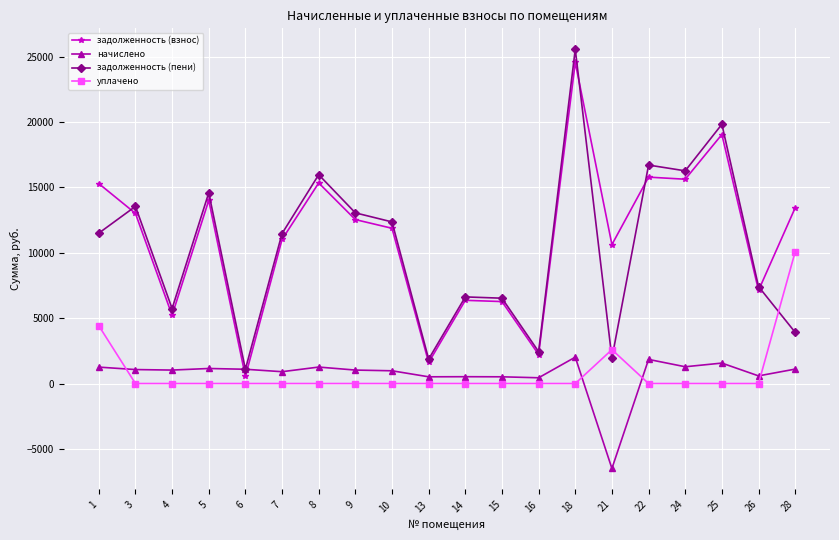

How many series are shown in this chart?

4